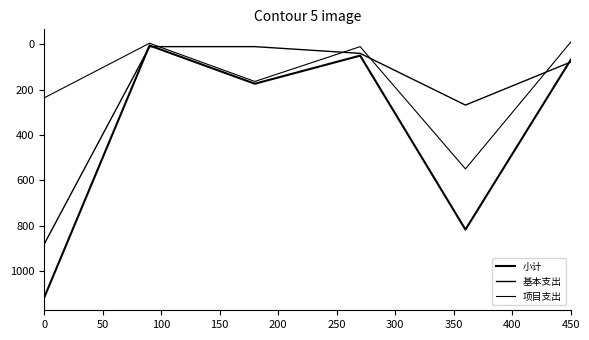

How many intersections are there between 基本支出 and 小计?

3